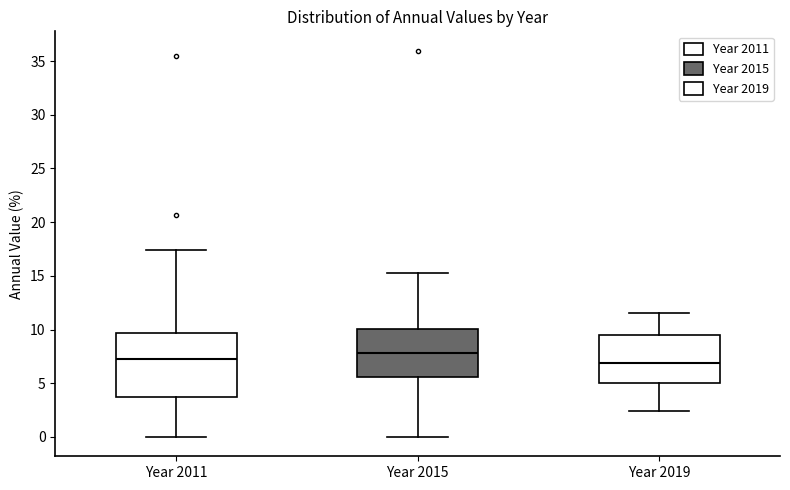

Comparing the boxes themselves (not the whiskers), which one is the tallest?

Year 2011